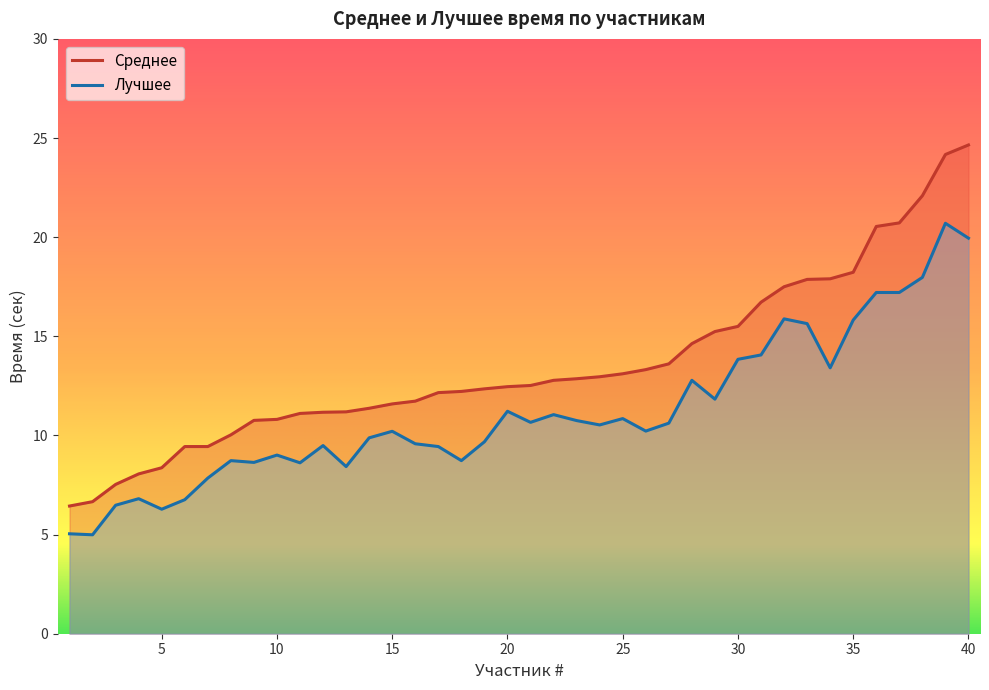

List the series in order of their peak value, lowest first.

Лучшее, Среднее